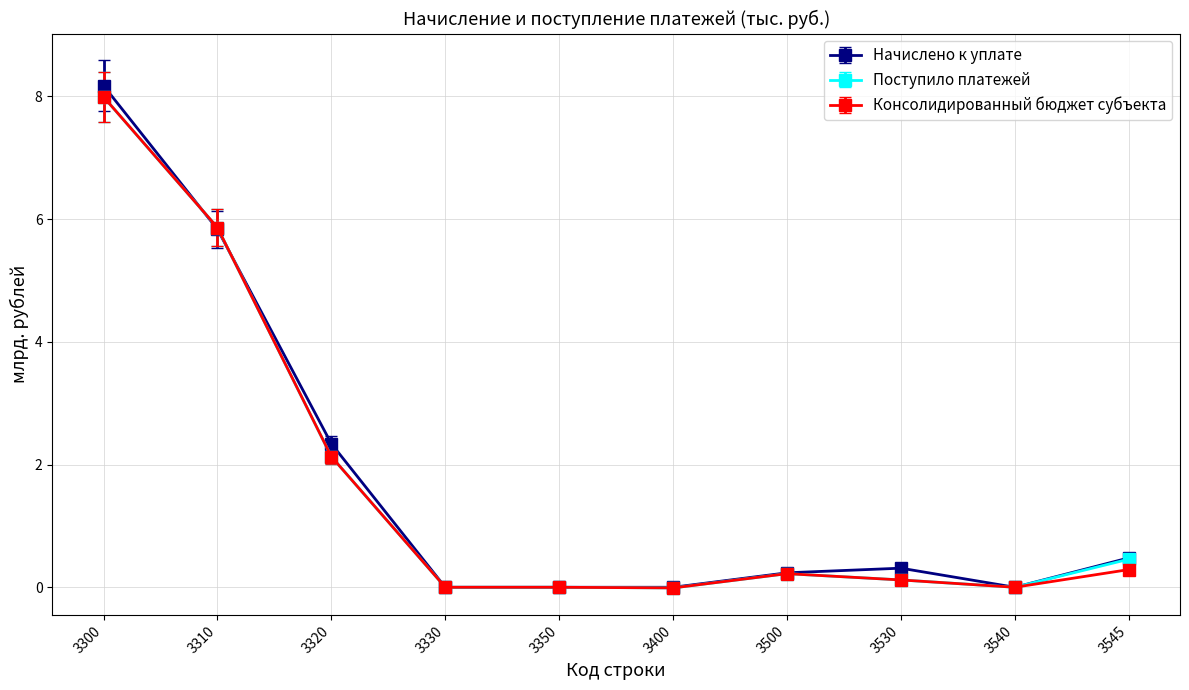

What is the maximum value for Консолидированный бюджет субъекта?

8.0